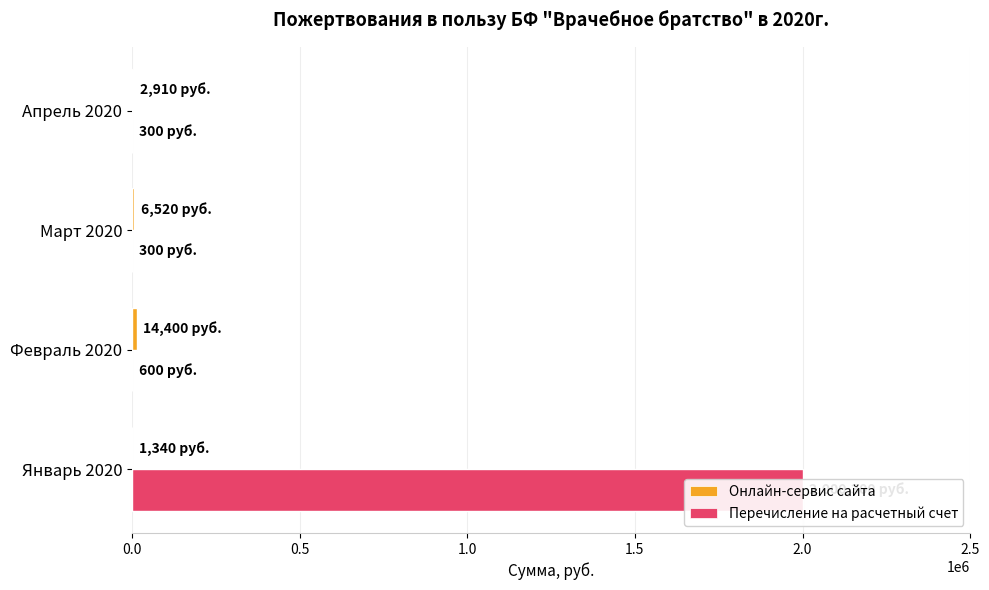

Reading right to left, transcribe all the data shown in this chart.

Онлайн-сервис сайта: 2910	6520	14400	1340
Перечисление на расчетный счет: 300	300	600	2000300